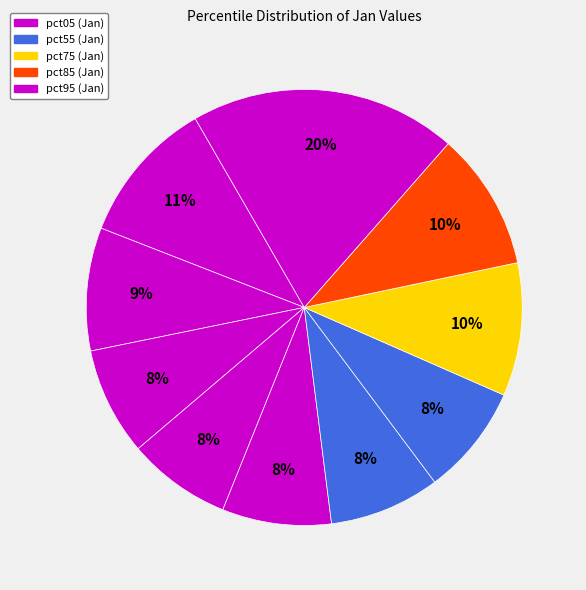

Count the number of slices in the pie.

10